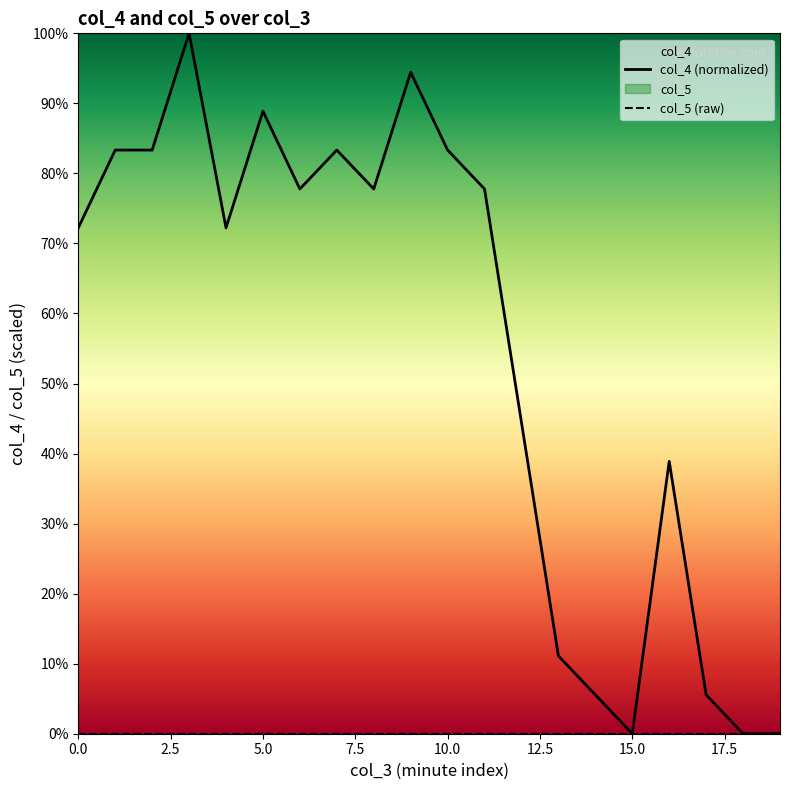

True or false: col_5 (raw) has more than 1 points higher than both neighbors.

False